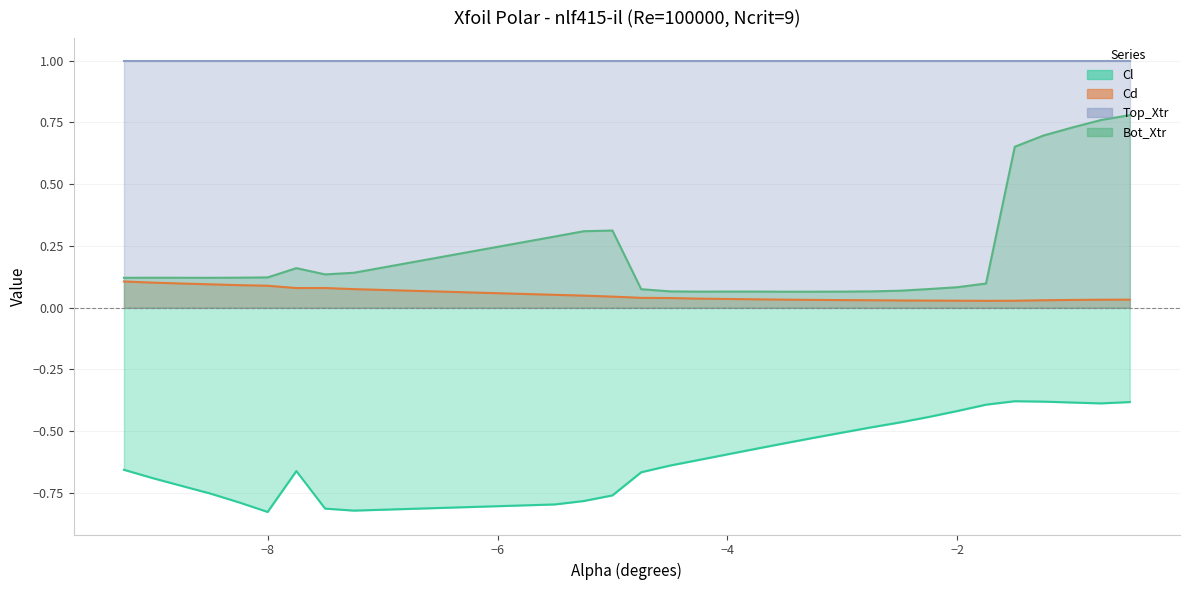

True or false: Top_Xtr and Bot_Xtr cross at least once.

False